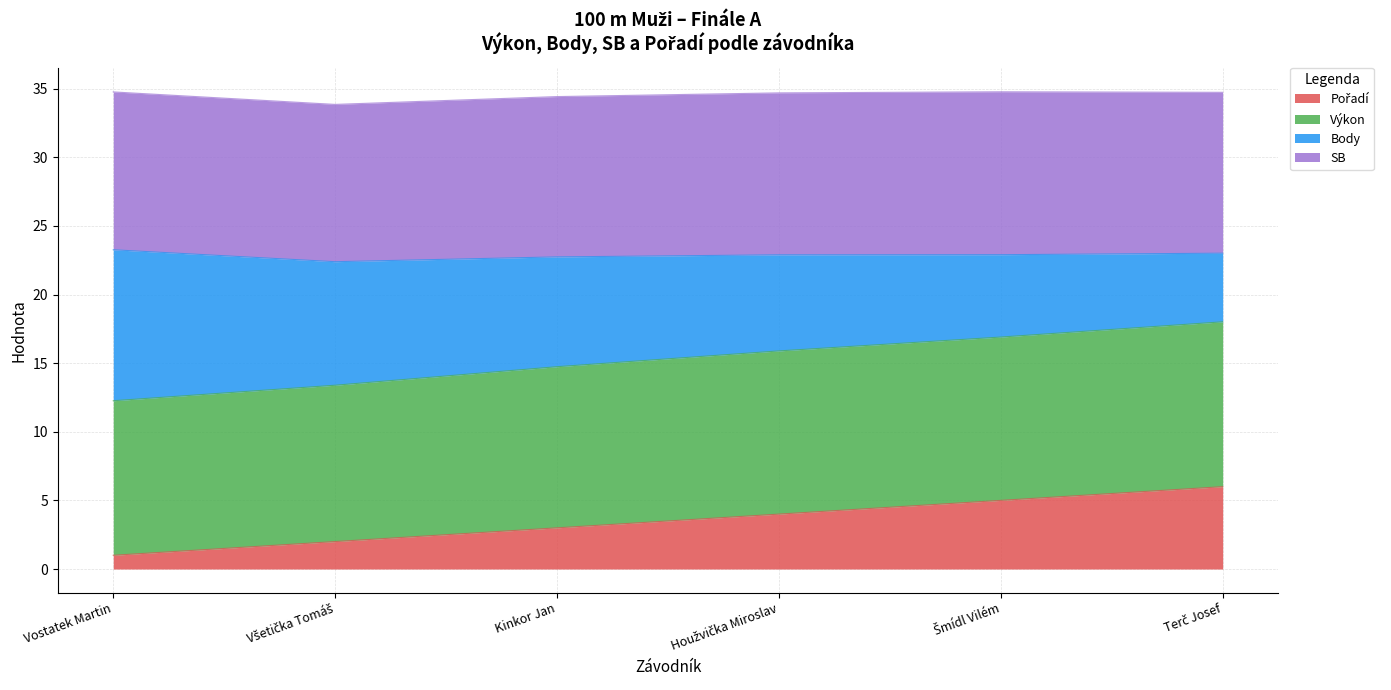

What is the total value across all series at Vostatek Martin?

34.8